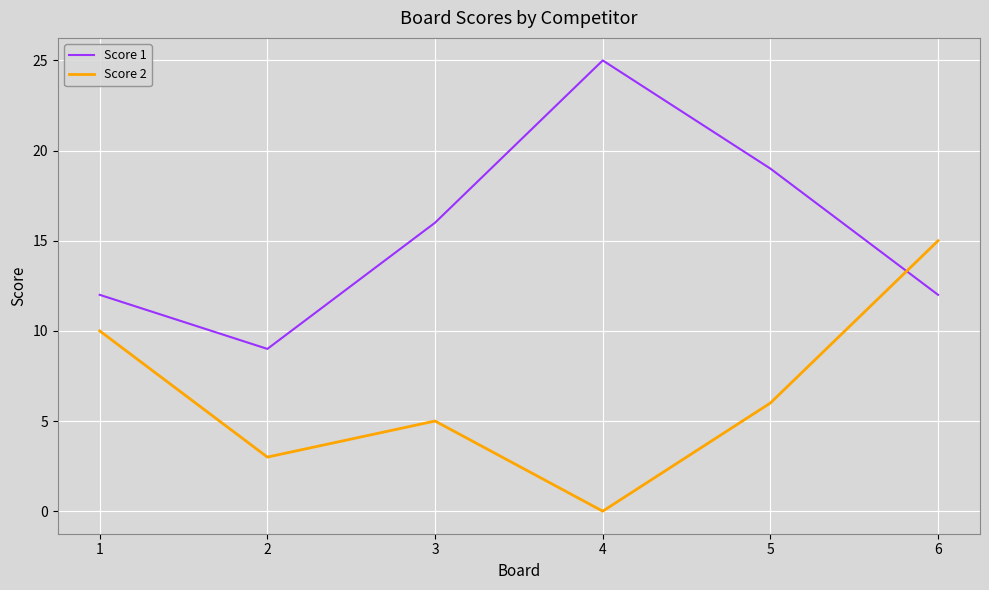

True or false: Score 1 has more than 1 points higher than both neighbors.

False